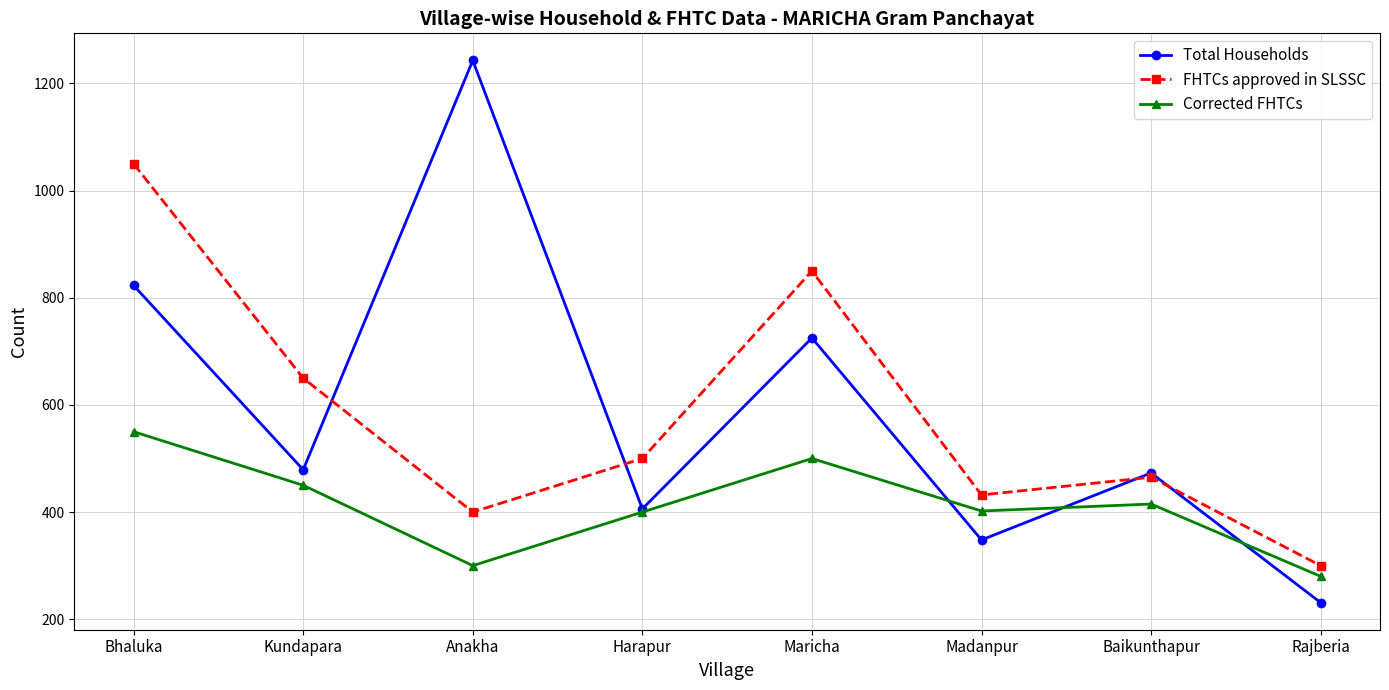

Which label corresponds to the largest value in the chart?

Anakha